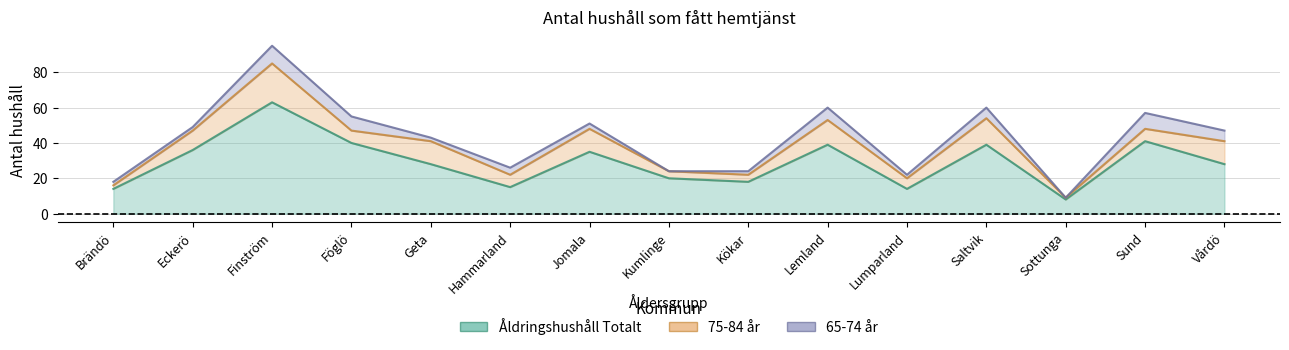

Where is the first local maximum for 75-84 år?

Finström